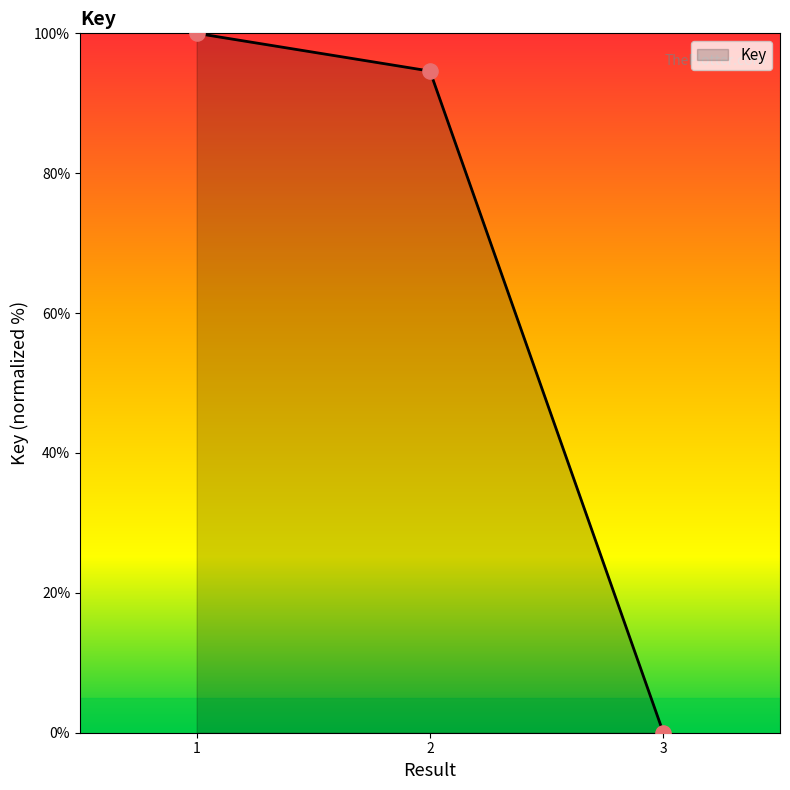

Approximately how many times larger is the value at 2 compared to 1?

0.9